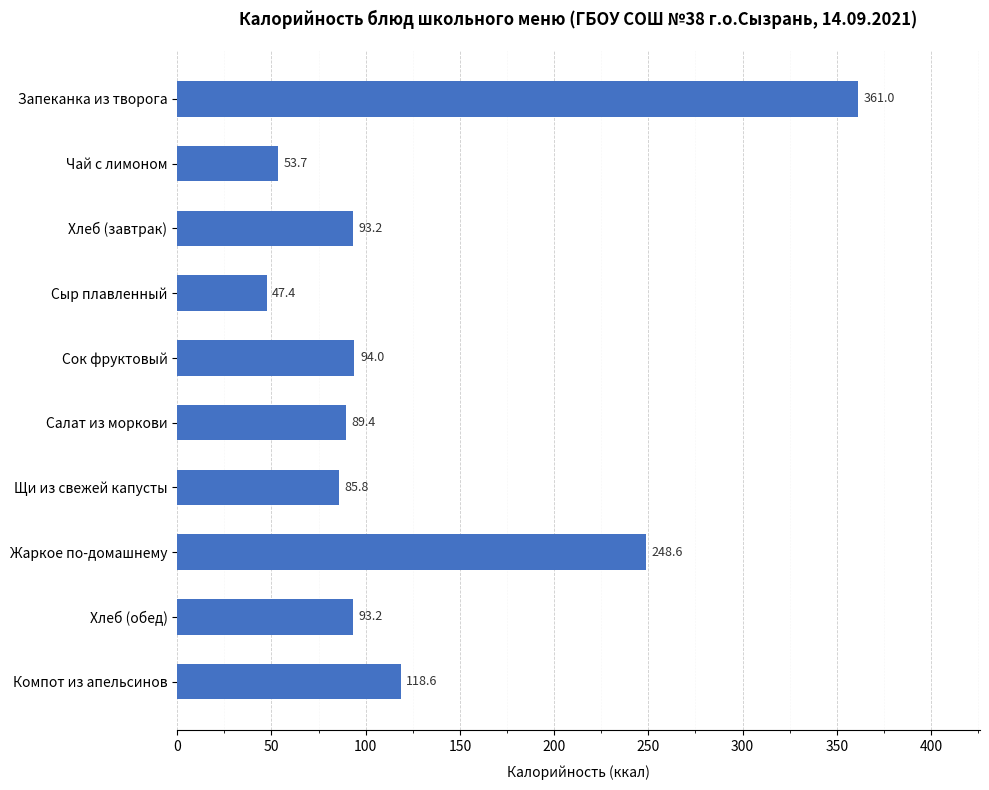

What is the ratio of the value at Чай с лимоном to the value at Хлеб (обед)?

0.6